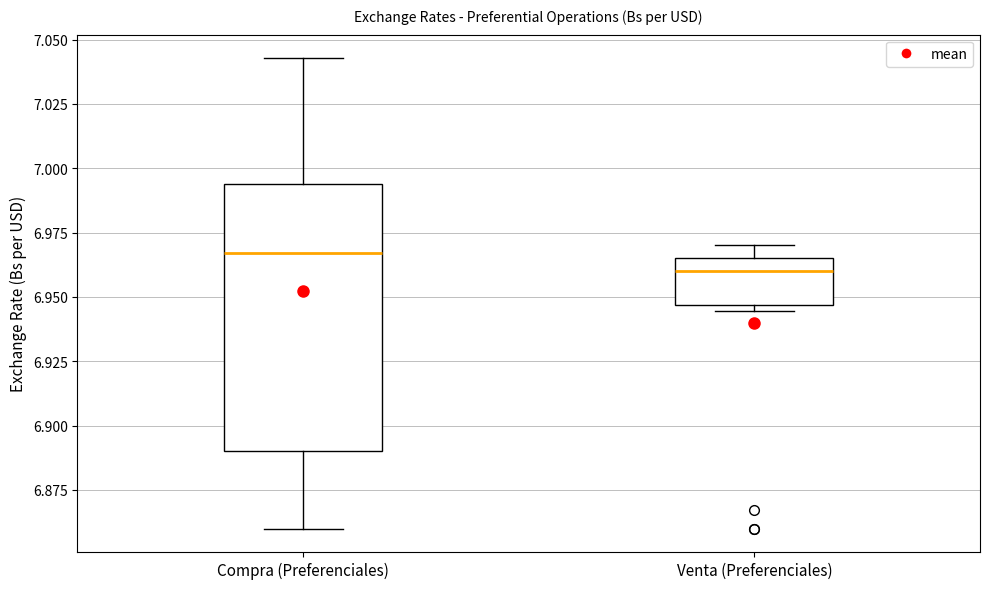

Which box's median line is the lowest?

Venta (Preferenciales)